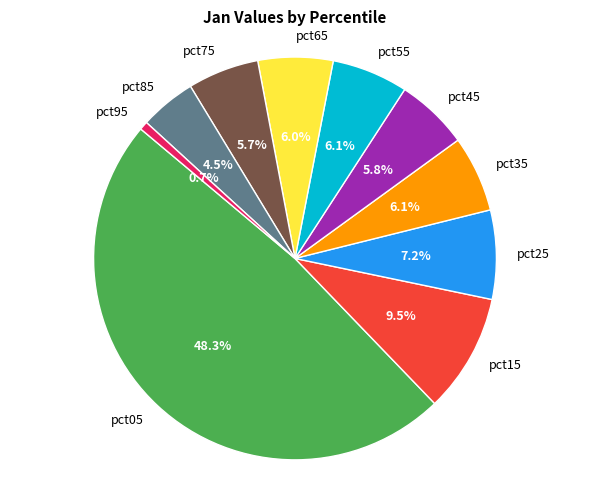

To the nearest percent, what portion does pct55 represent?

6%